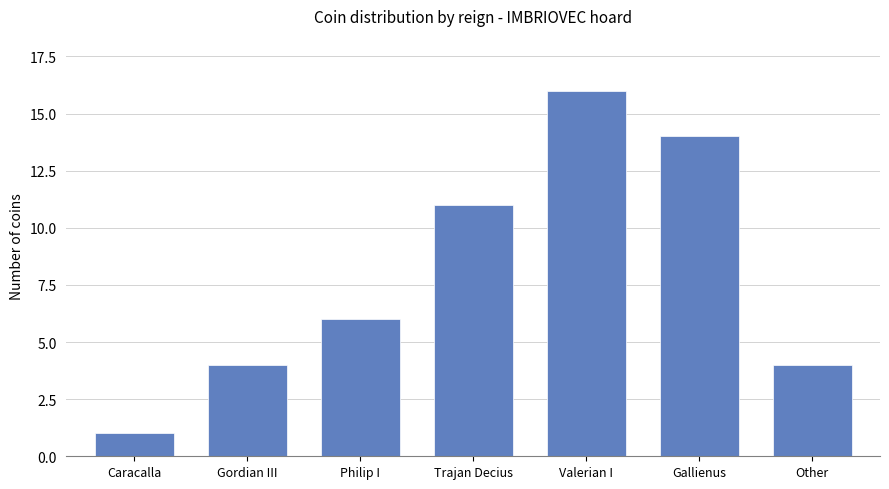

Count the number of categories in the chart.

7